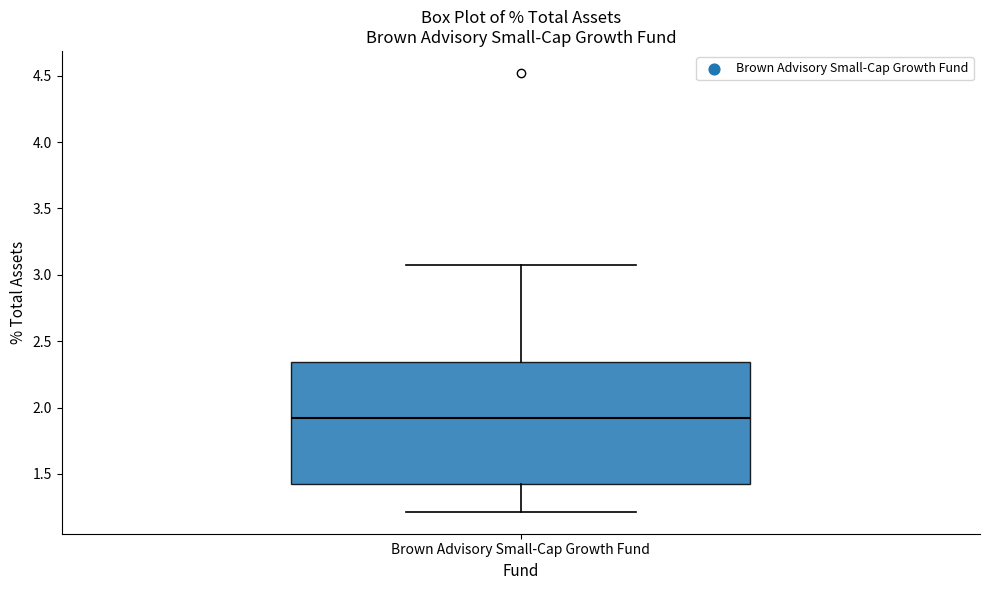

Read this box plot against the y-axis: the position of the median line, the range covered by the box, and the ends of both whiskers. The values are not printed on the chart, so give them approximately, as read against the axis.

median 1.90, box 1.45 to 2.35, whiskers 1.20 to 3.10